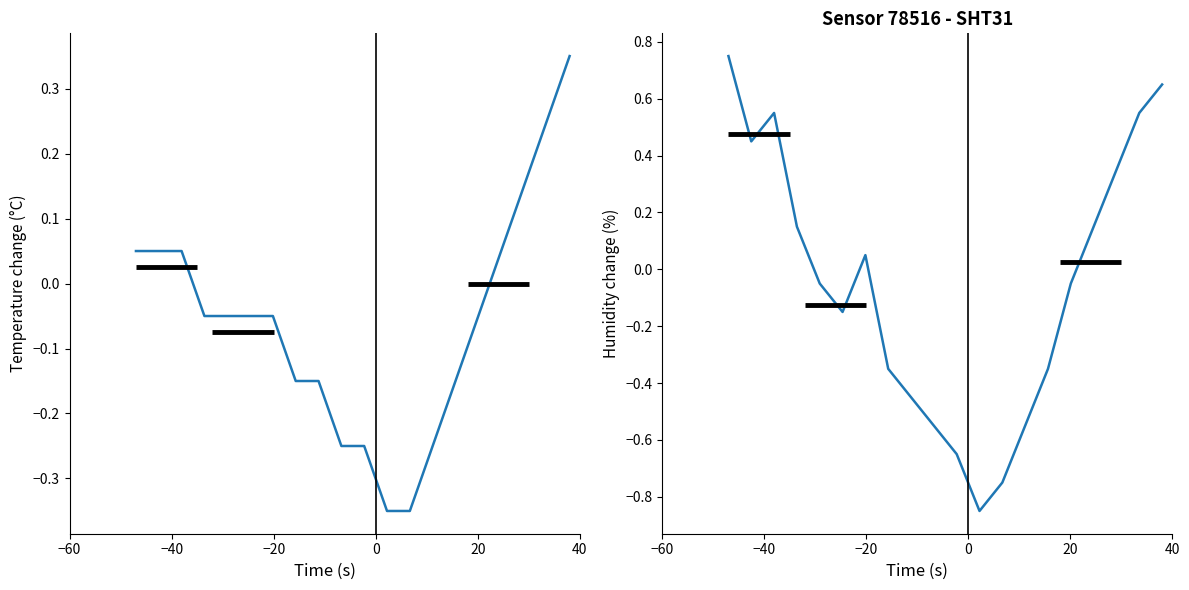

How many values in the humidity series are below 0?

11